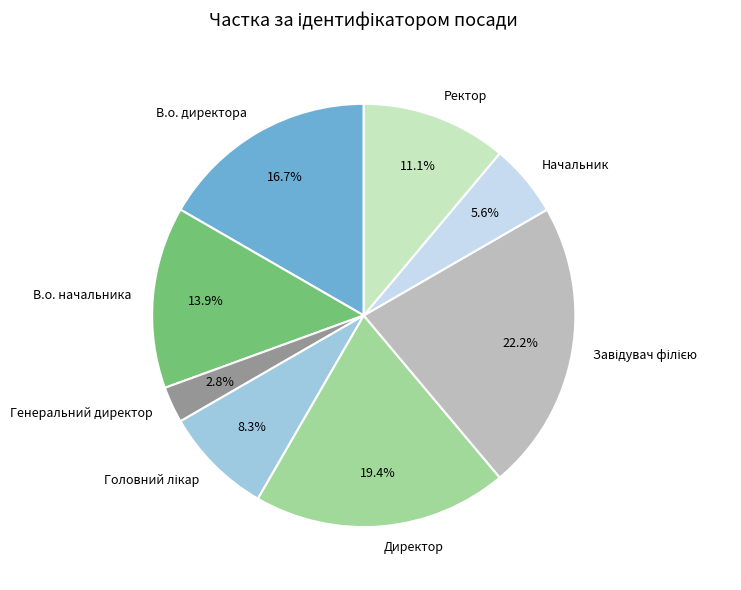

Is there any slice that represents more than half of the pie?

No